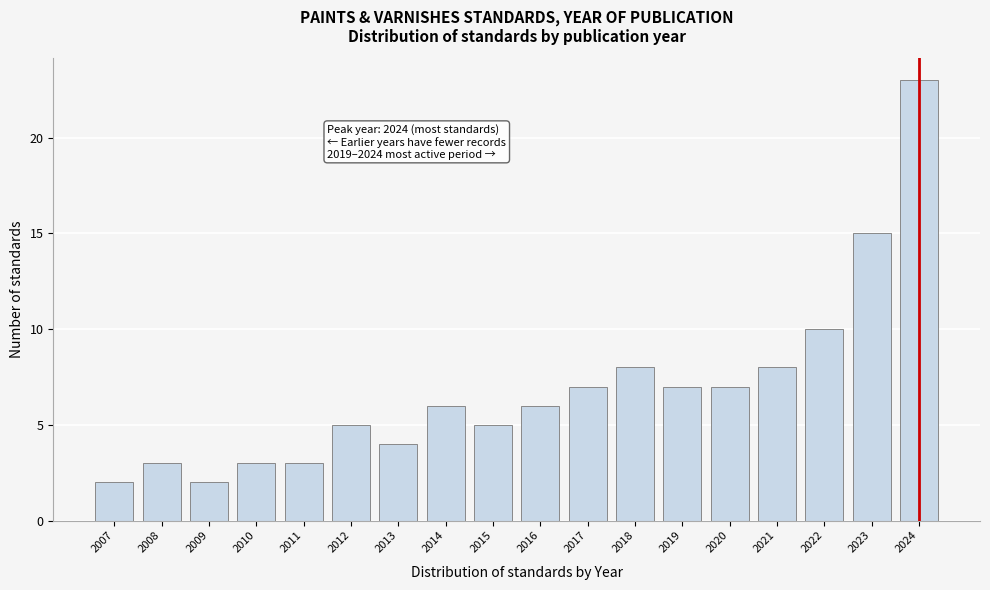

Reading left to right, extract all data points from this chart.

2007=2	2008=3	2009=2	2010=3	2011=3	2012=5	2013=4	2014=6	2015=5	2016=6	2017=7	2018=8	2019=7	2020=7	2021=8	2022=10	2023=15	2024=23